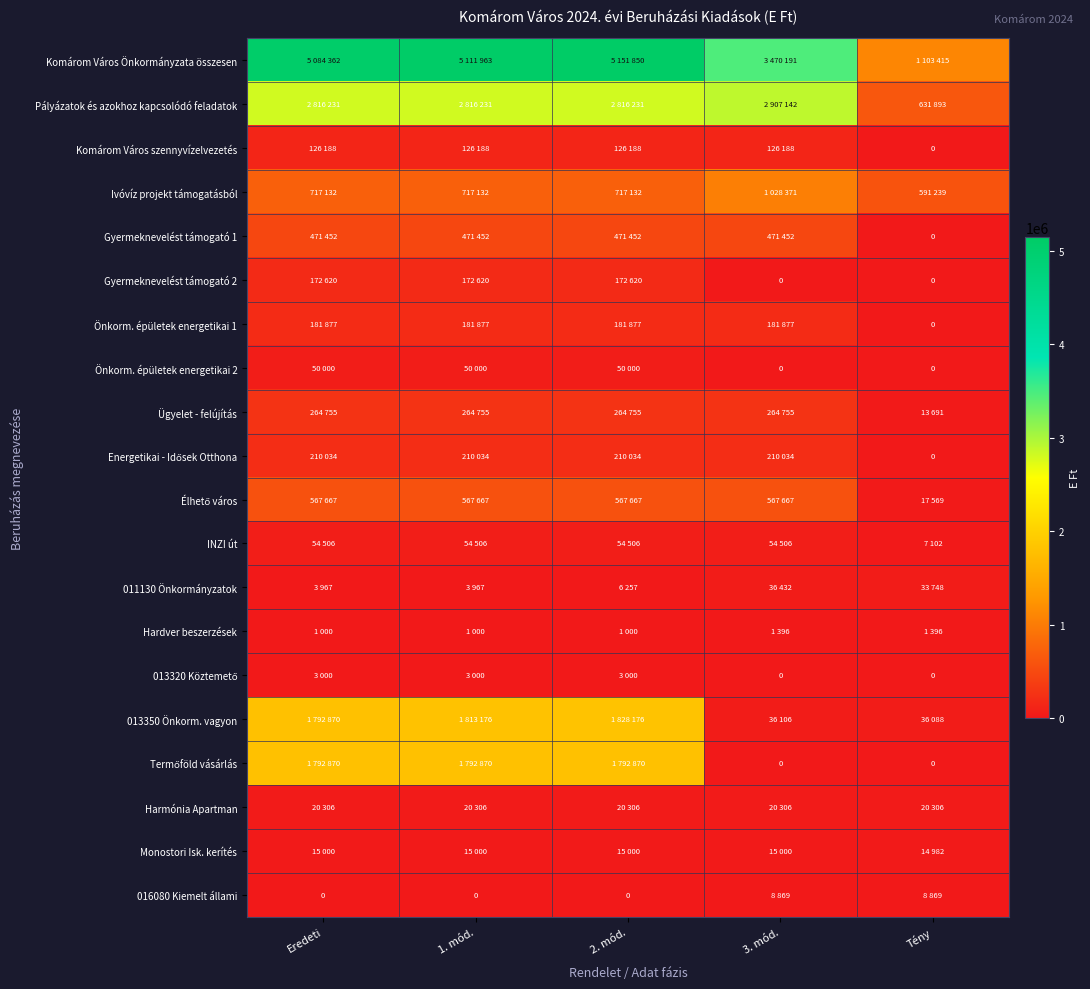

What is the sum of all Pályázatok és azokhoz kapcsolódó feladatok values?

11987728